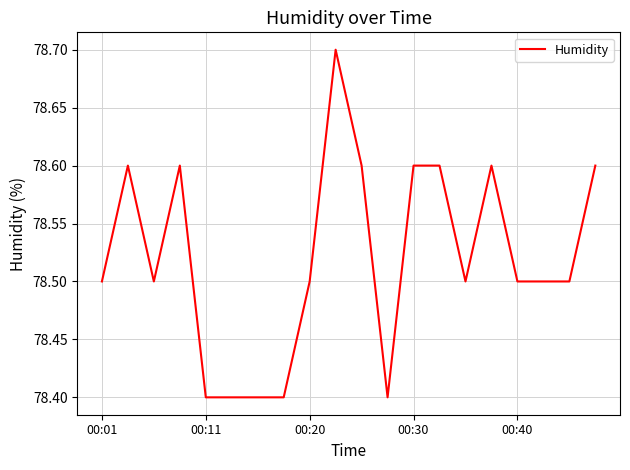

What is the difference between the maximum and minimum values?

0.3